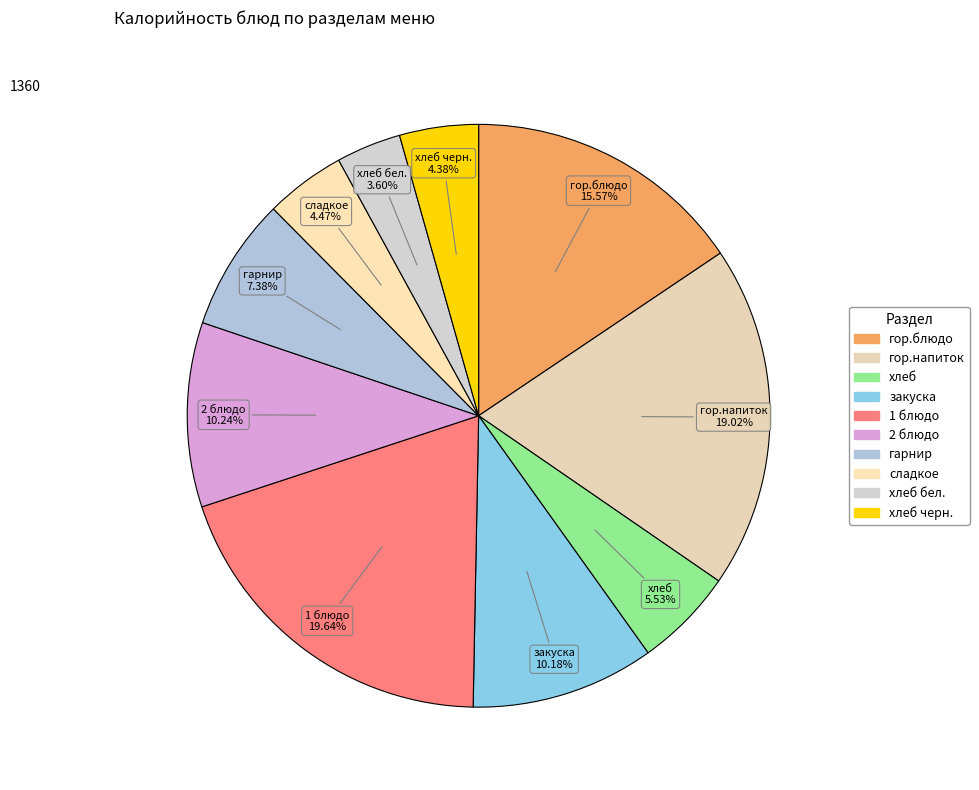

How many segments does this pie chart have?

10